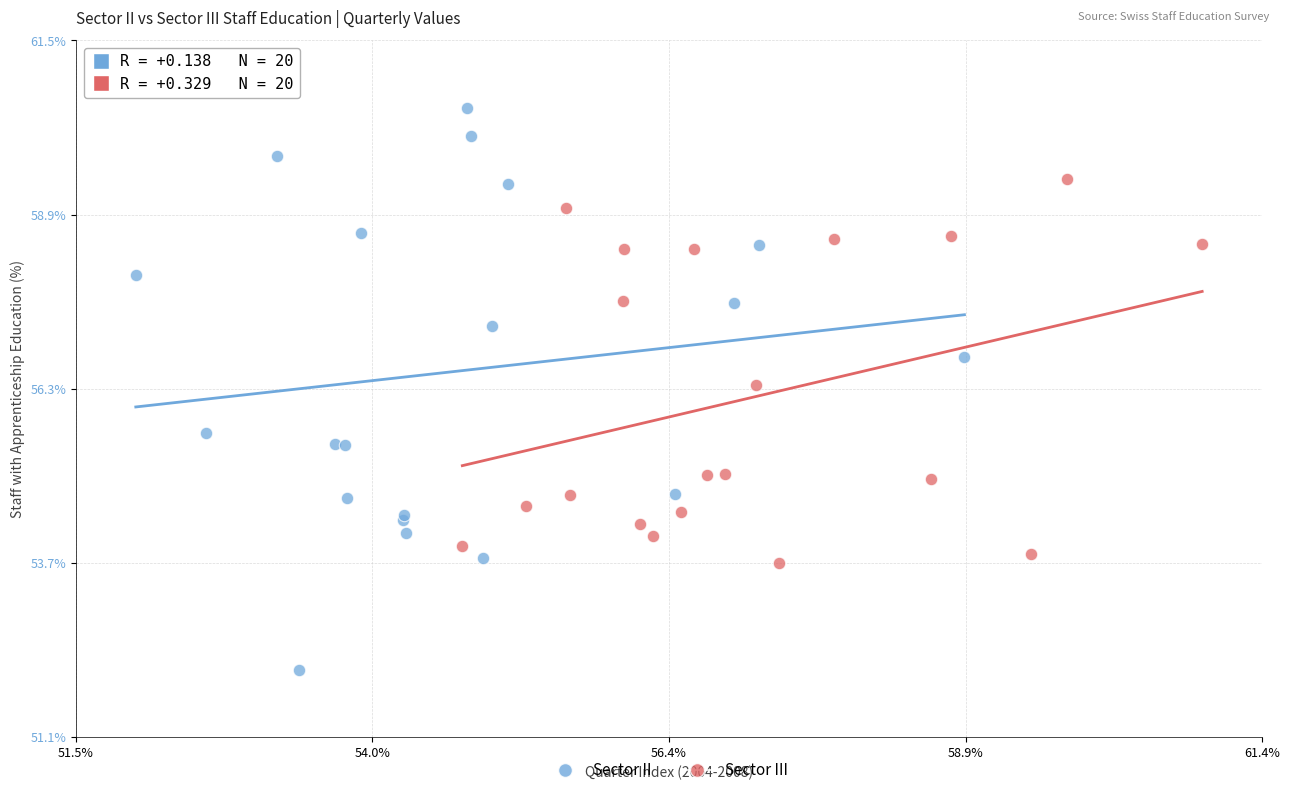

Which series has the widest spread of Y values?

Sector II